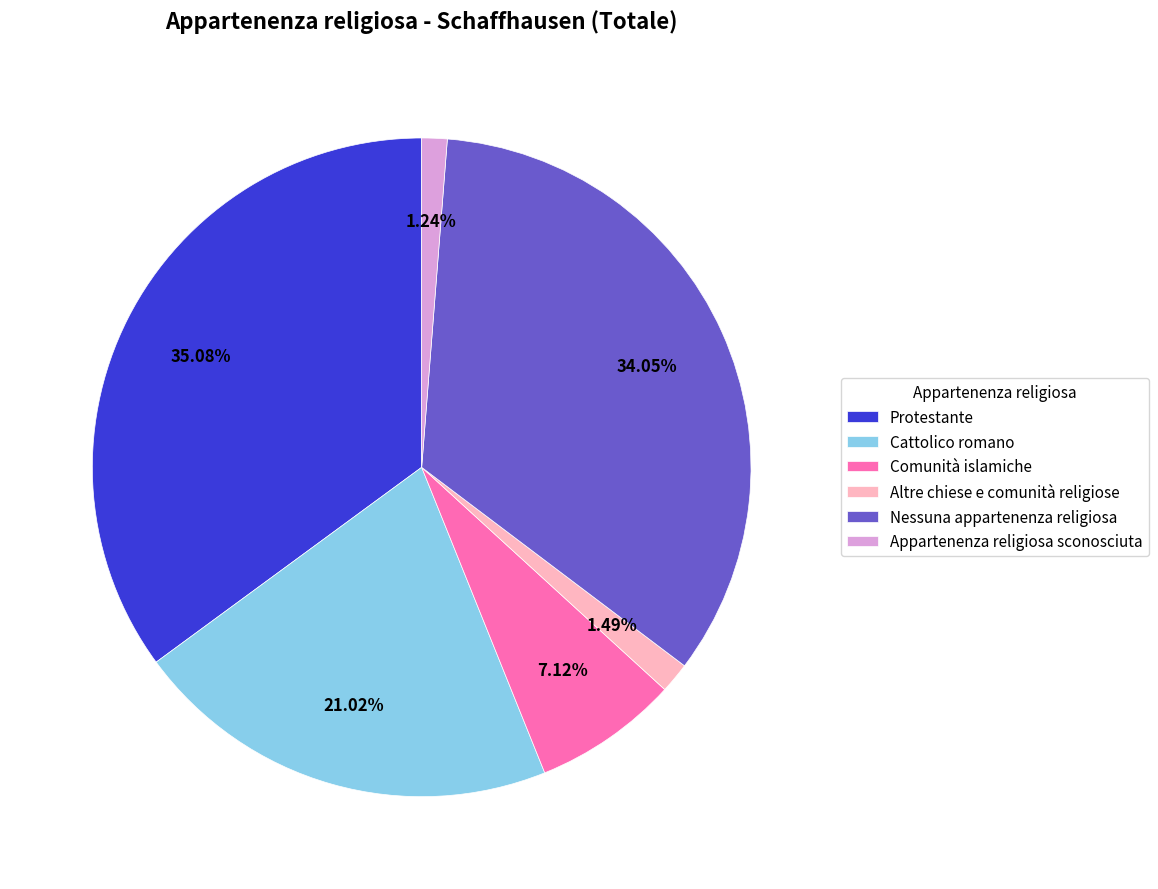

To the nearest percent, what is the difference between the largest and smallest slice percentages?

34%